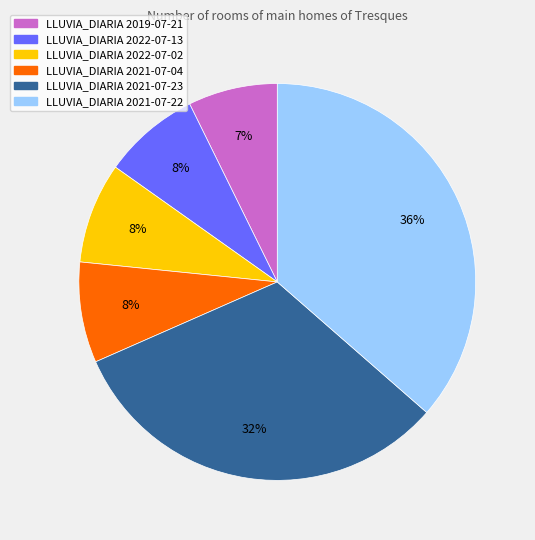

Is there any slice that represents more than half of the pie?

No